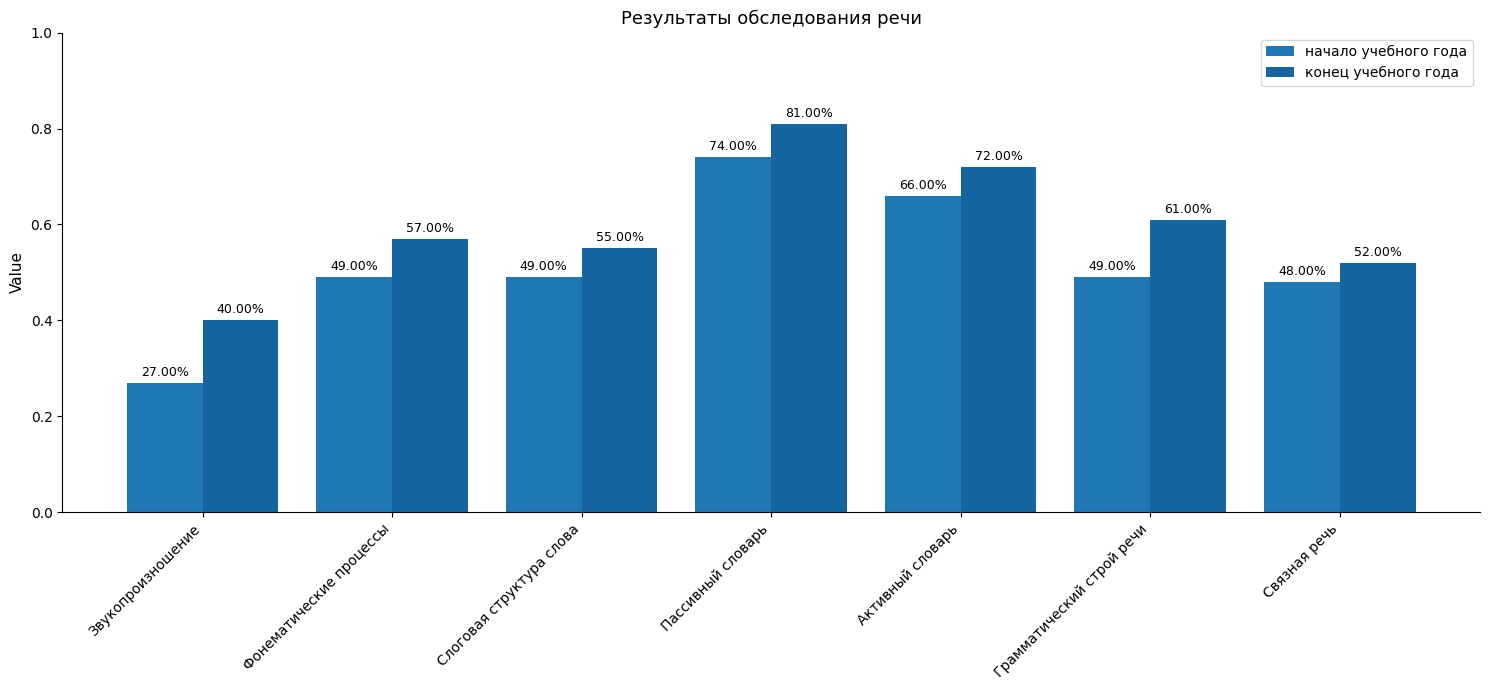

How many bars are there in each group?

2